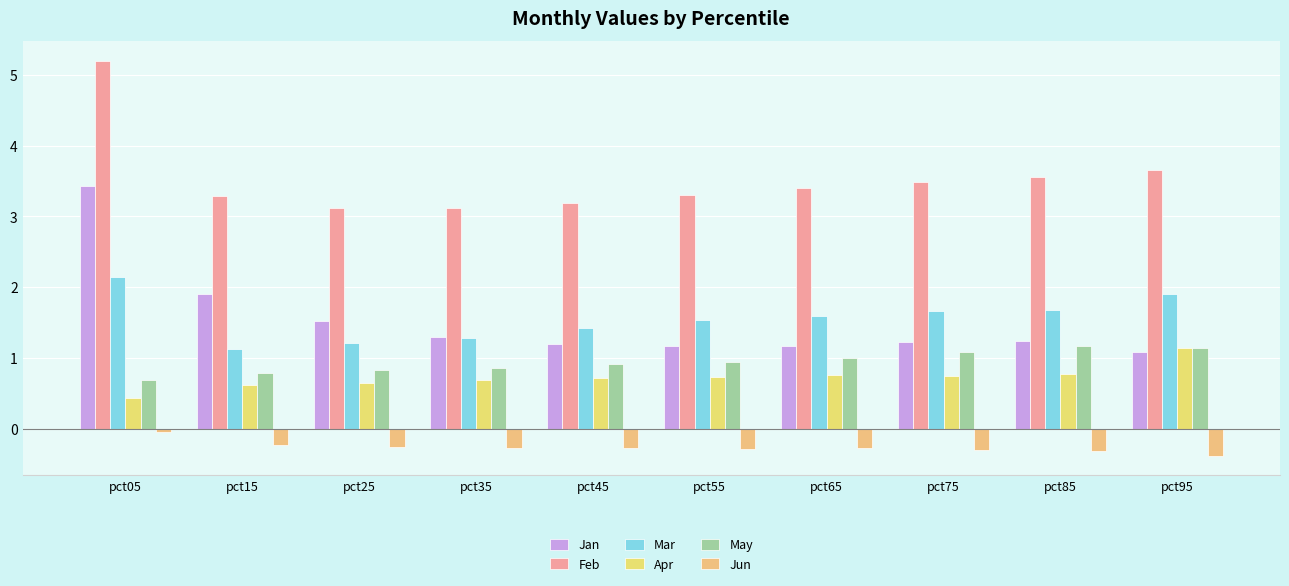

Which series has the widest spread of values?

Jan